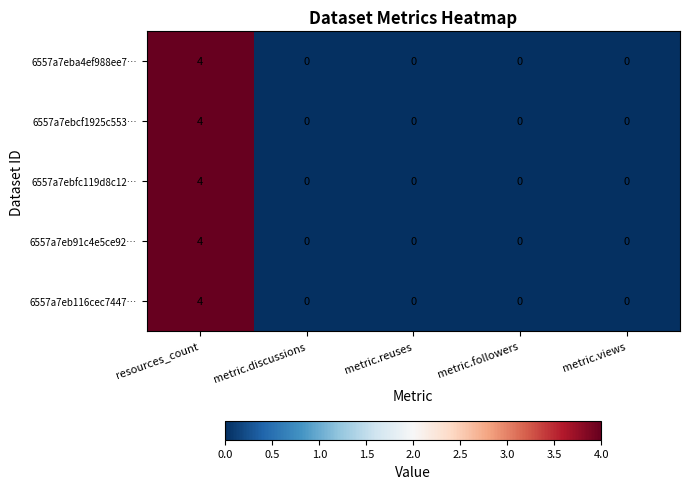

The 6557a7eba4ef988ee7… series shows -3 at metric.followers. True or false?

False